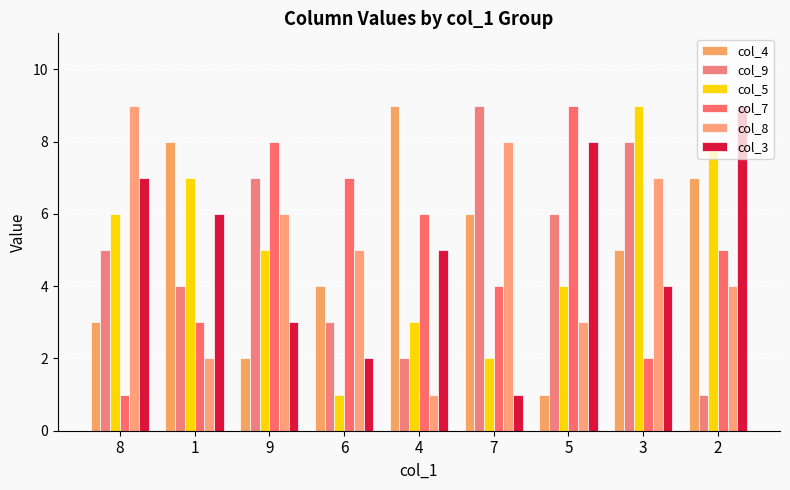

What is the smallest value displayed?

1